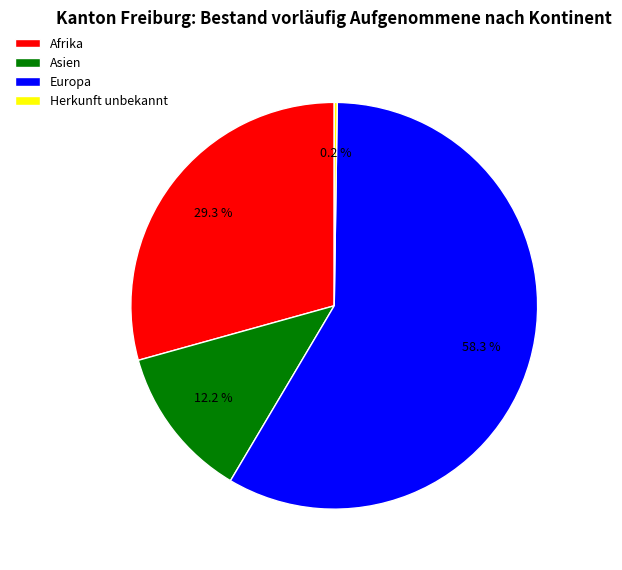

To the nearest percent, what is the difference between the largest and smallest slice percentages?

58%